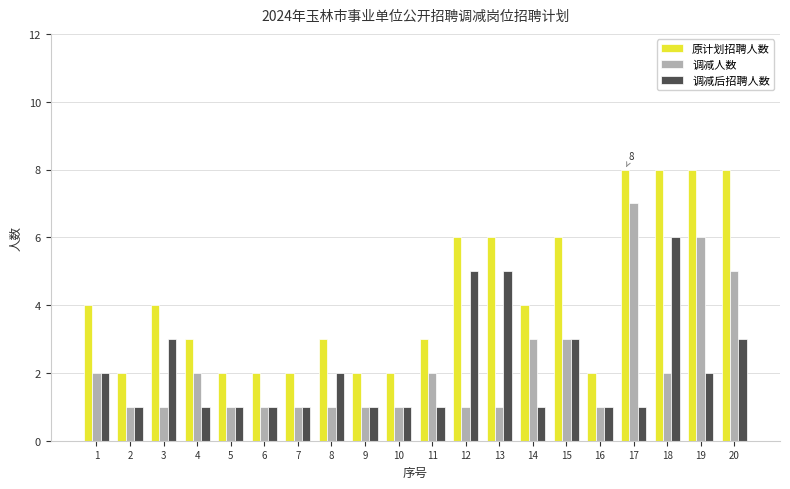

What are all the series names shown in the legend?

原计划招聘人数, 调减人数, 调减后招聘人数